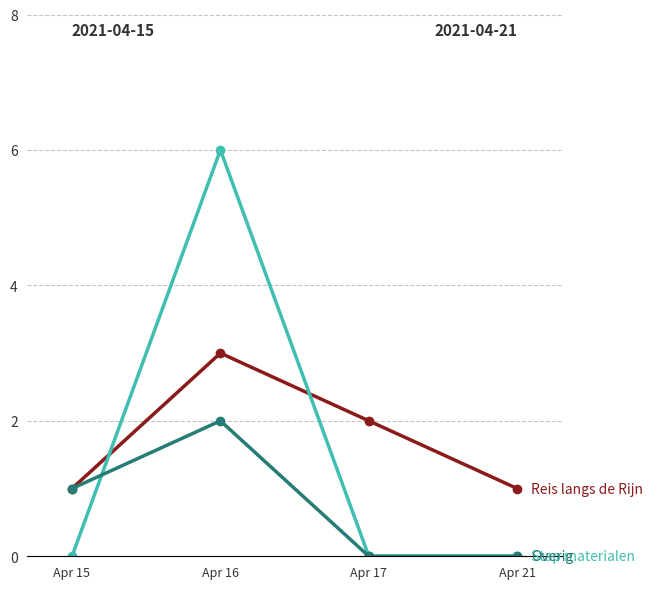

At which category is the sum across all series the highest?

Apr 16